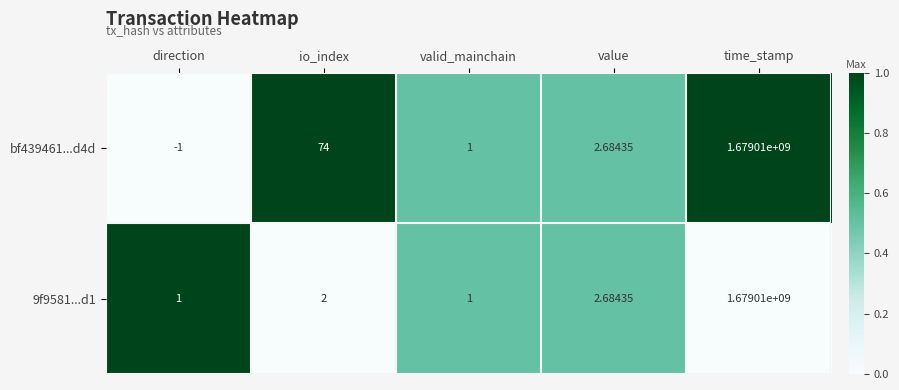

Where does the bf439461...d4d series first go above 2?

io_index